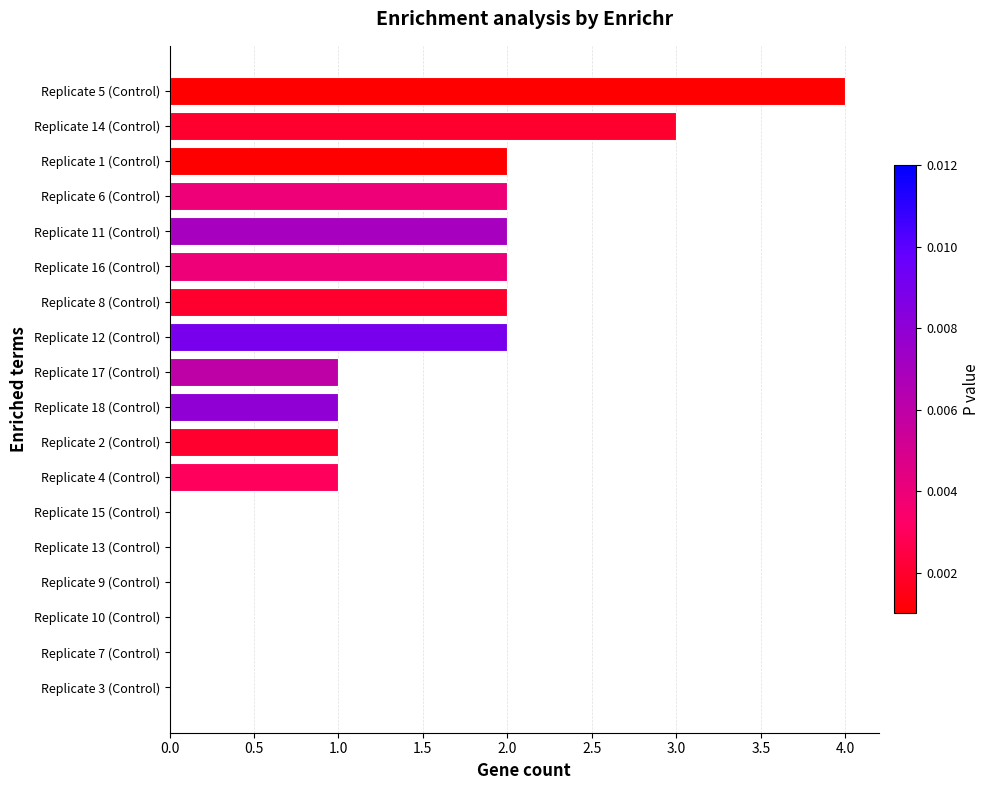

The chart shows a value of 1 at Replicate 8 (Control). True or false?

False